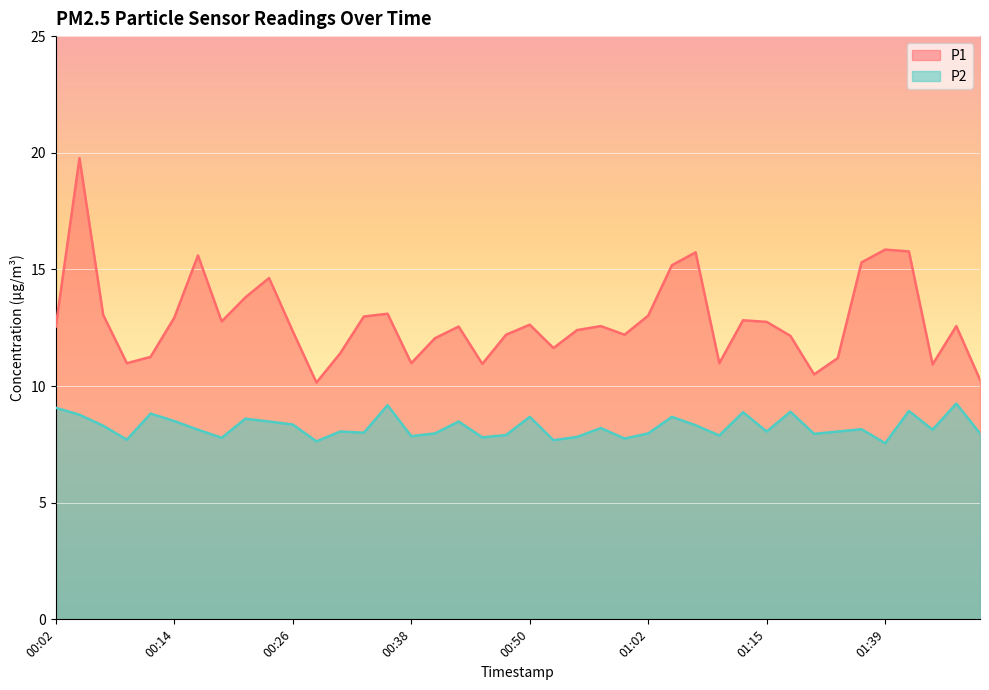

What is the smallest value displayed?

7.5